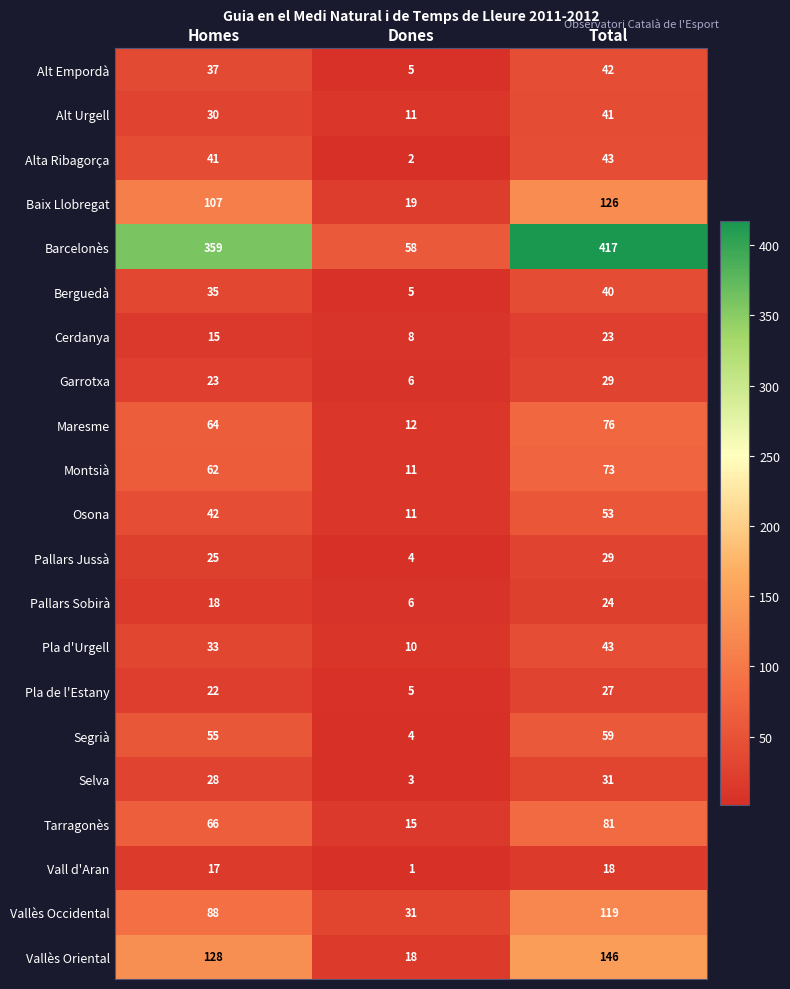

What is the spread (max minus min) of values at Dones?

57